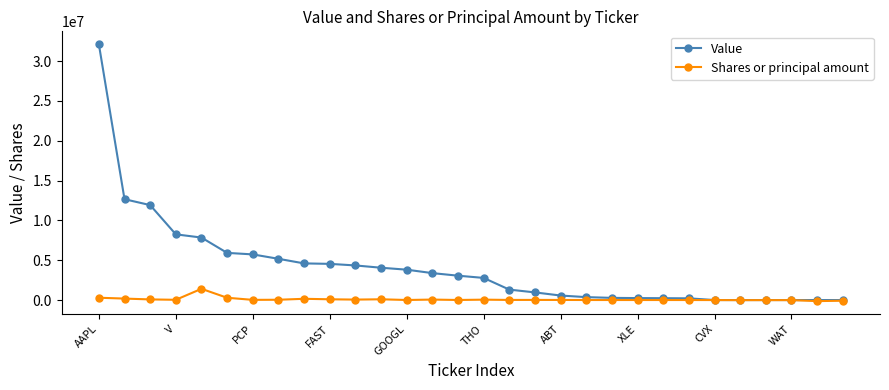

Which series has the largest range (max minus min)?

Value